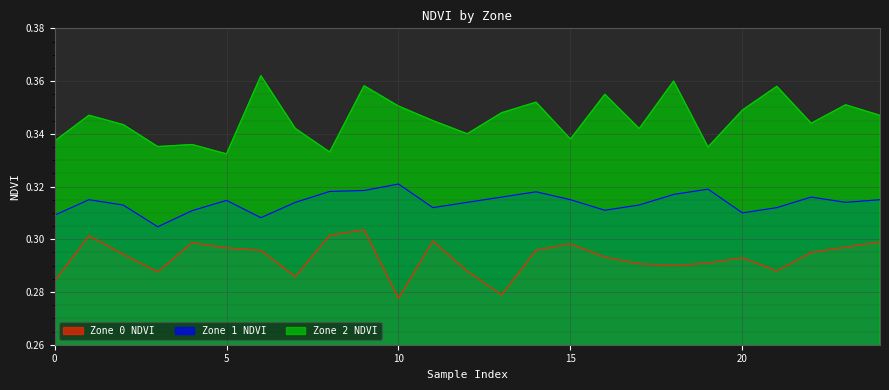

What are all the series names shown in the legend?

Zone 0 NDVI, Zone 1 NDVI, Zone 2 NDVI